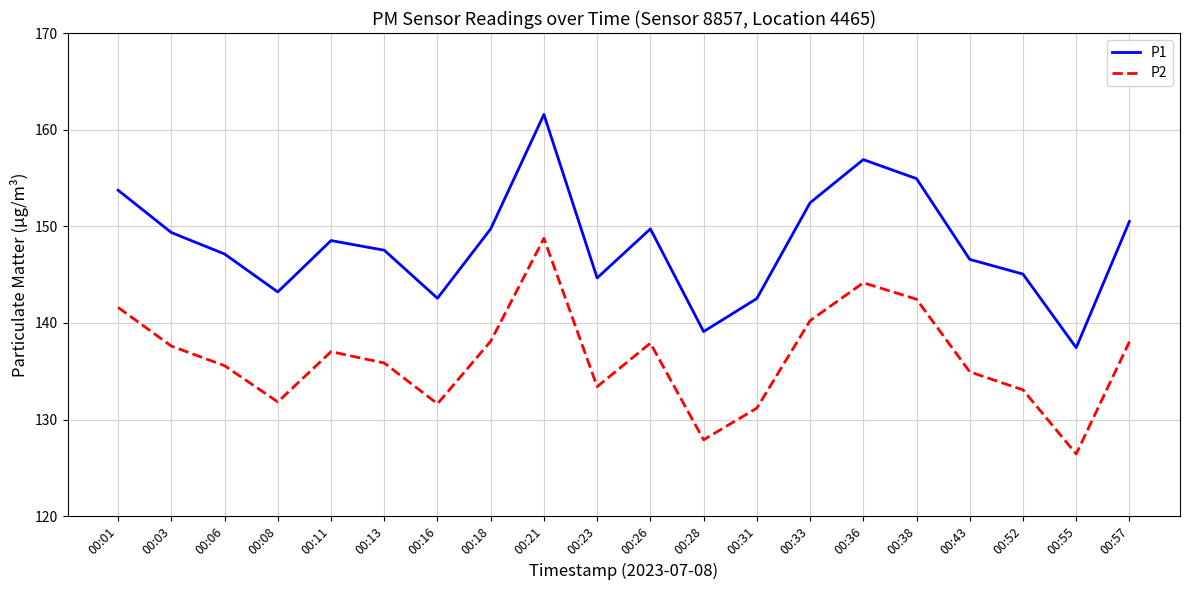

True or false: P2 and P1 cross at least once.

False